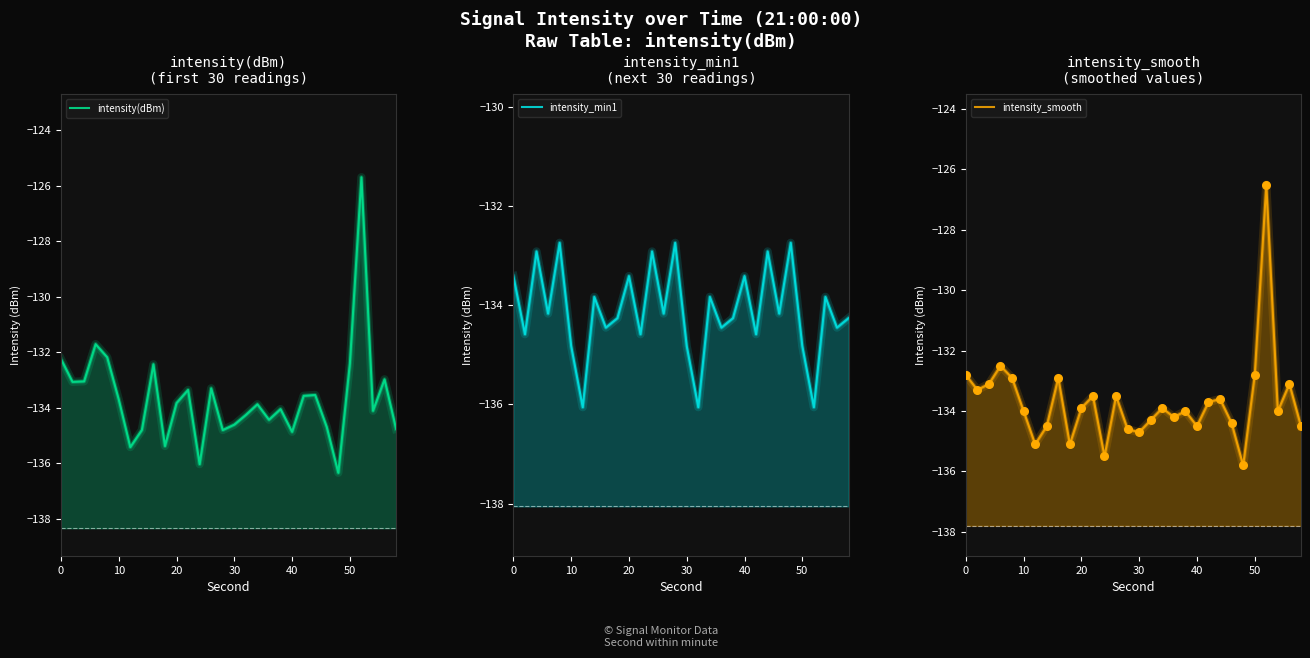

Which series contains the highest Y value?

intensity(dBm)